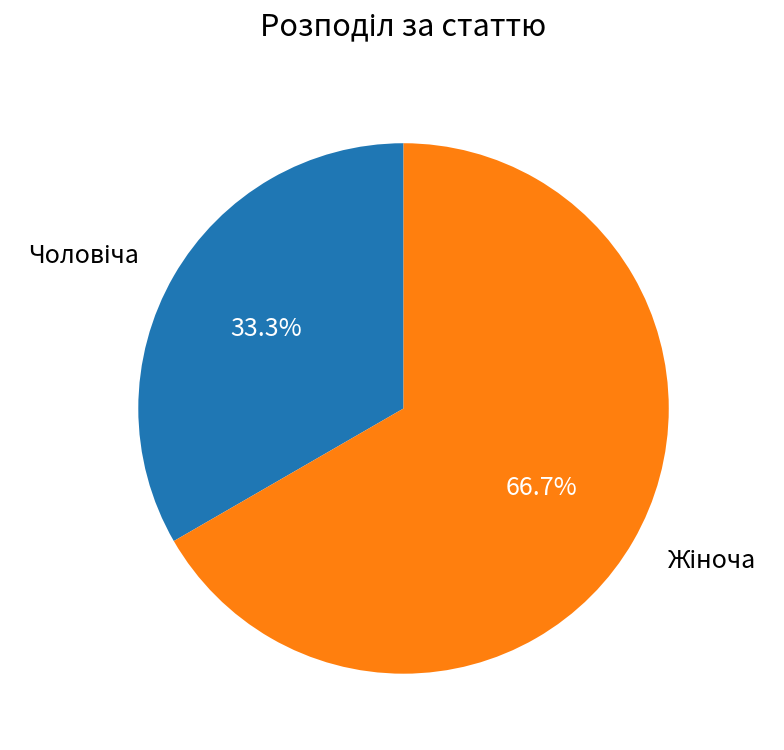

Which slice is the largest?

Жіноча